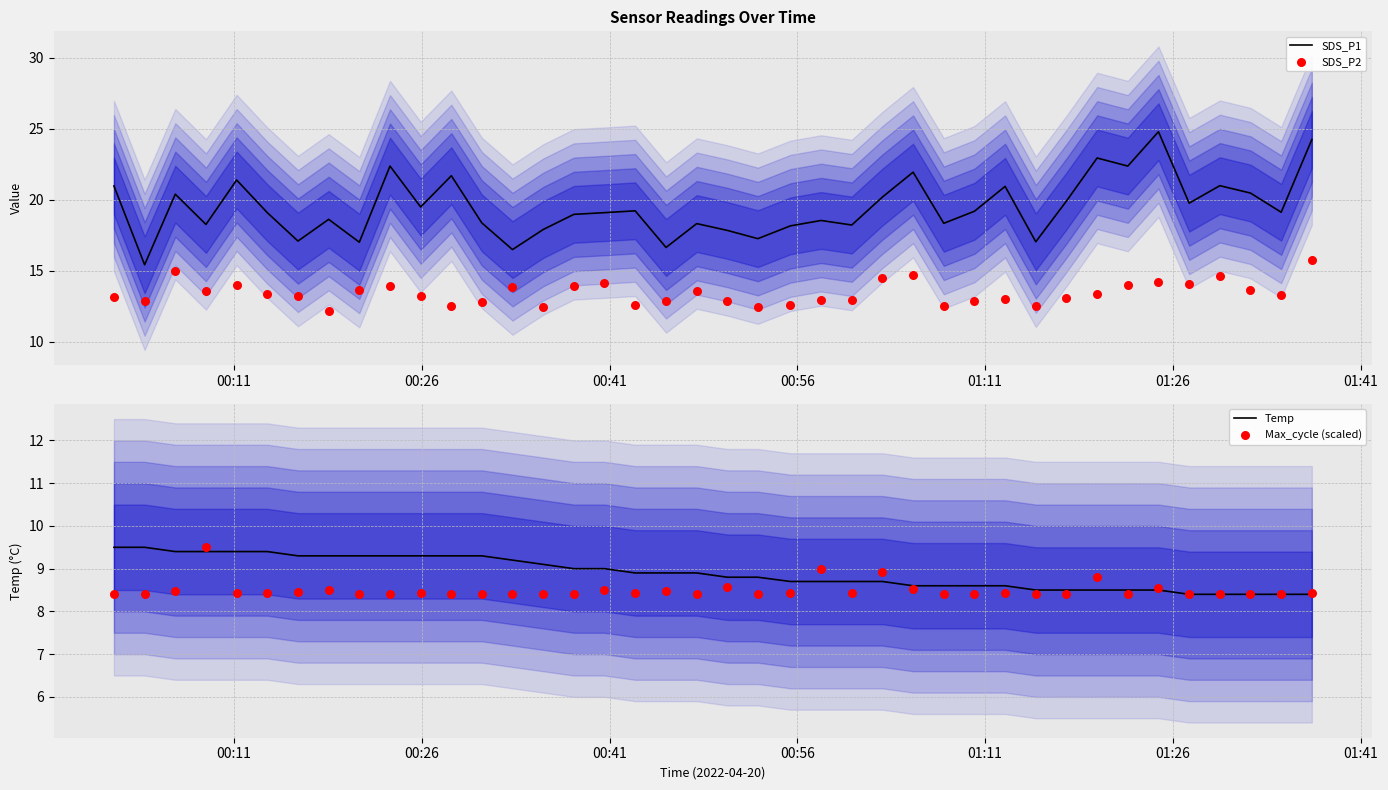

Which series contains the lowest Y value?

Temp